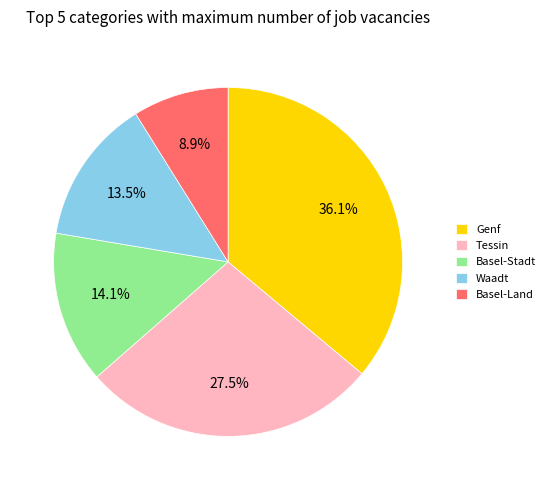

Which category has the biggest portion of the pie?

Genf